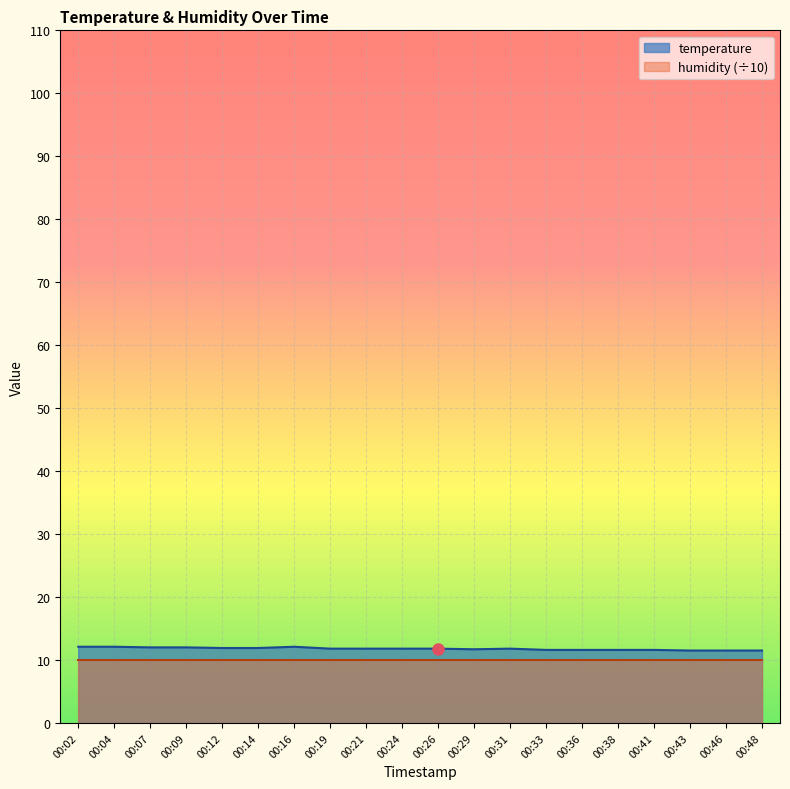

Where is the first local minimum?

00:29